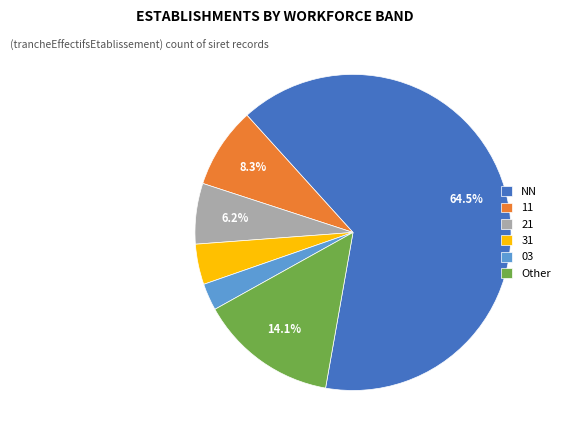

Which slice is the largest?

NN